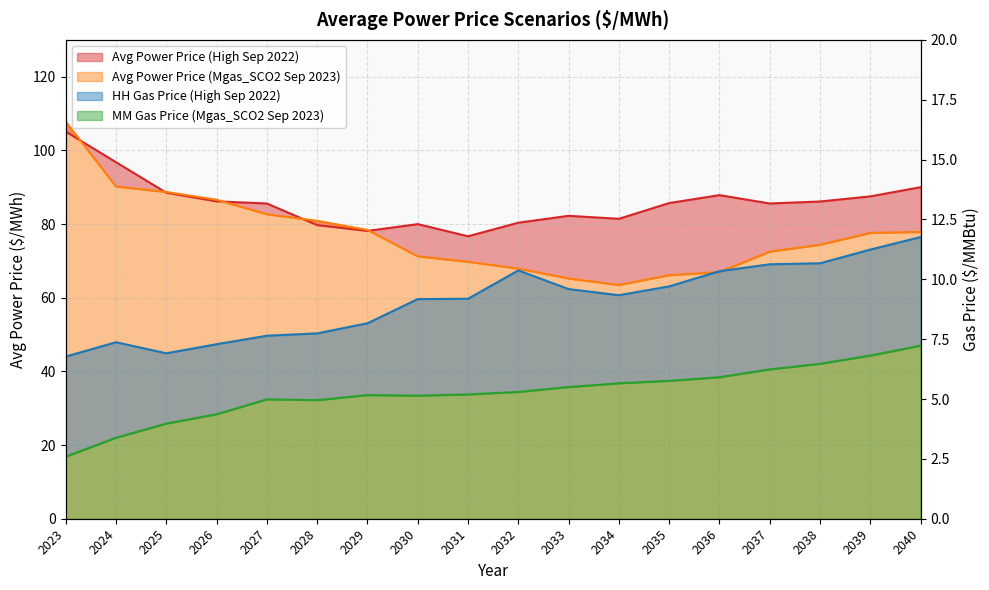

How many values in the Avg Power Price (Mgas_SCO2 Sep 2023) series exceed 77?

9